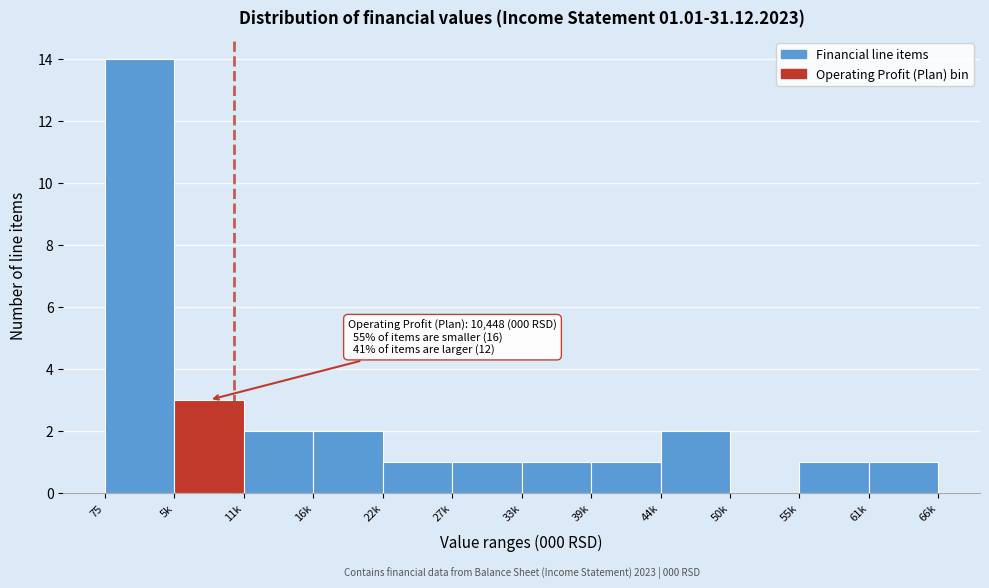

Reading right to left, extract all data points from this chart.

61k=1	55k=1	50k=0	44k=2	39k=1	33k=1	27k=1	22k=1	16k=2	11k=2	5k=3	75=14